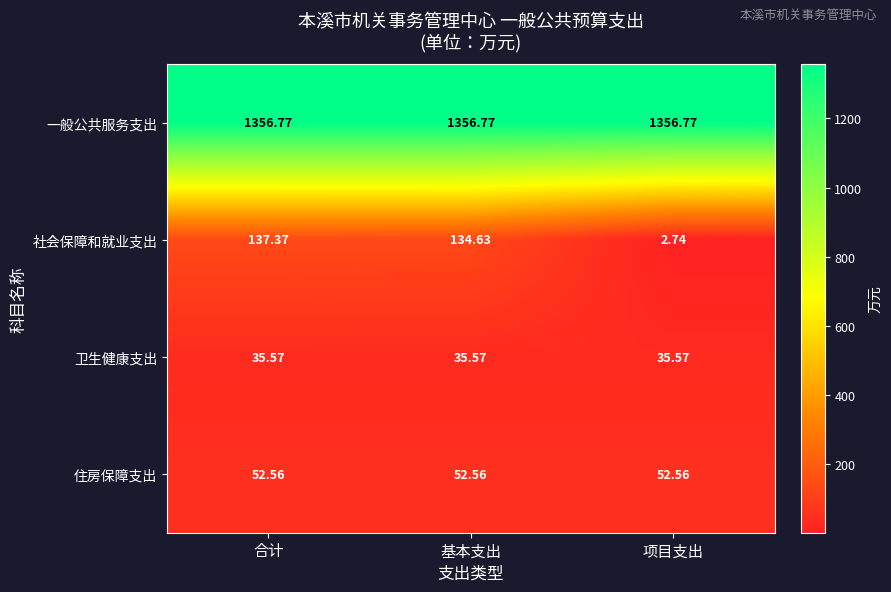

Which series changed the most between 合计 and 项目支出?

社会保障和就业支出